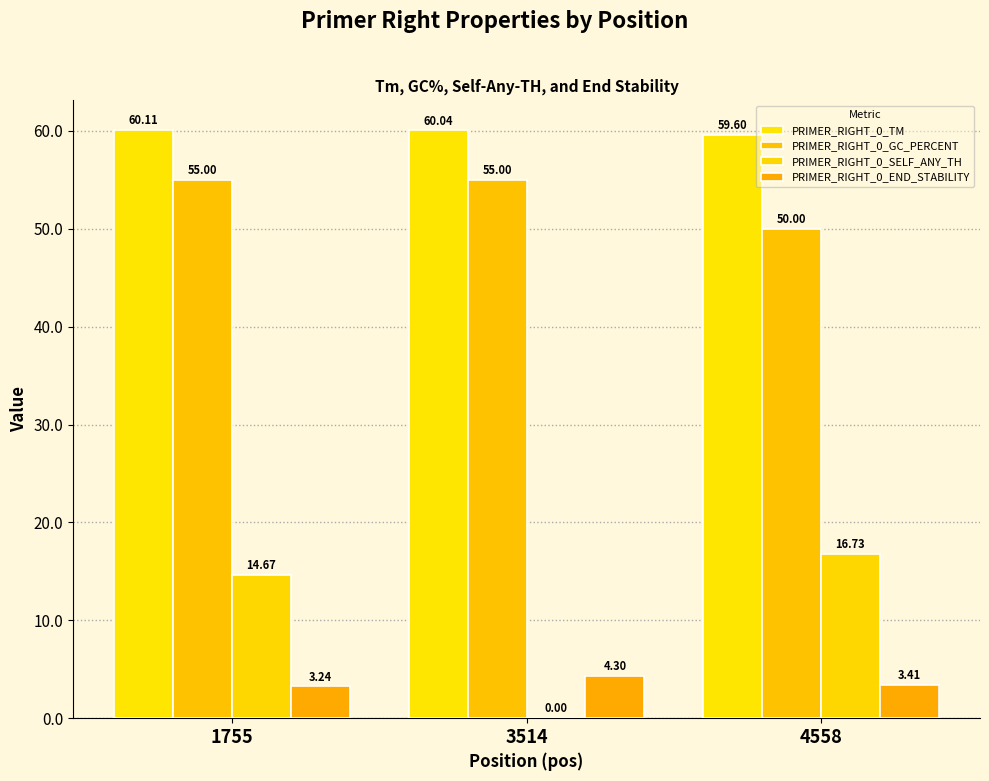

What is the spread (max minus min) of values at 3514?

60.0